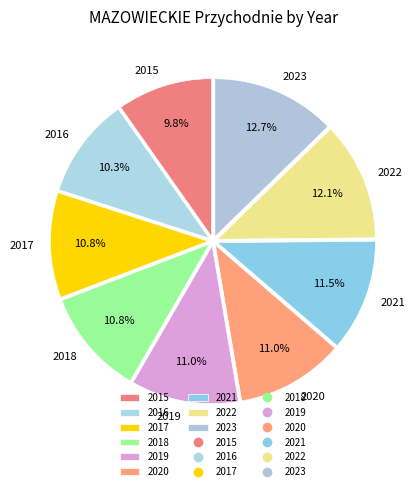

True or false: 2020 accounts for 11% of the total.

True